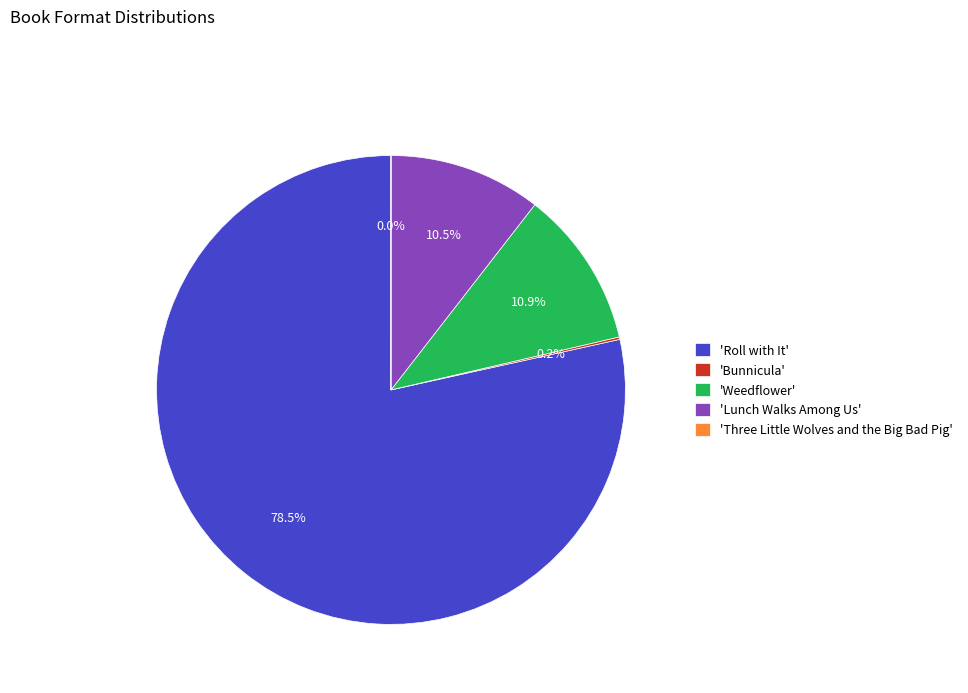

Combined, do 'Roll with It' and 'Weedflower' account for over 50%?

Yes